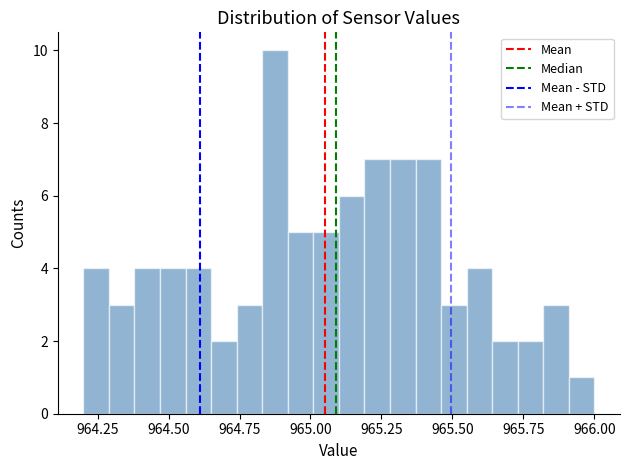

Read against the x-axis, roughly where is the centre of the tallest bar?

964.90